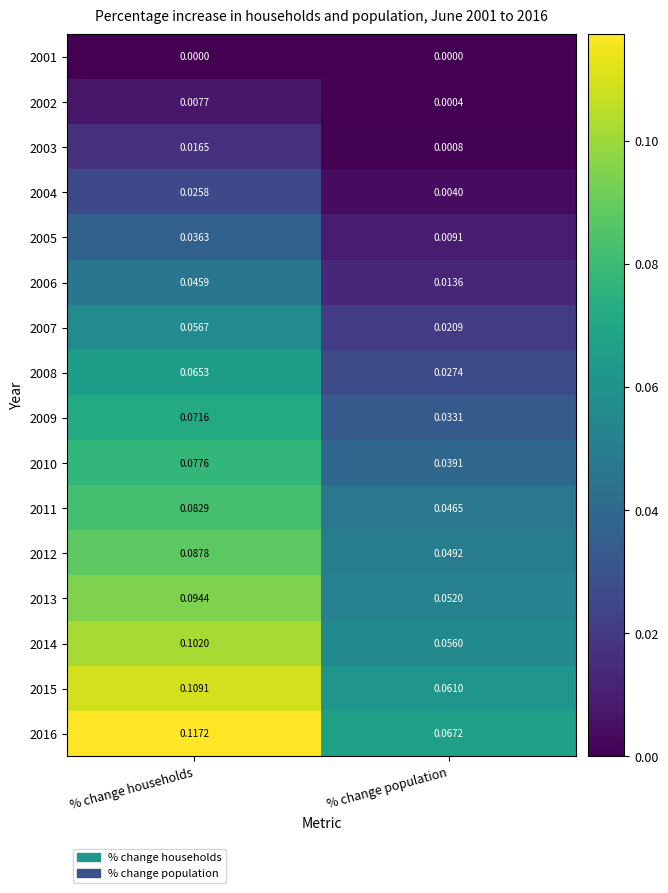

At which label is 2011 closest to 0?

% change population